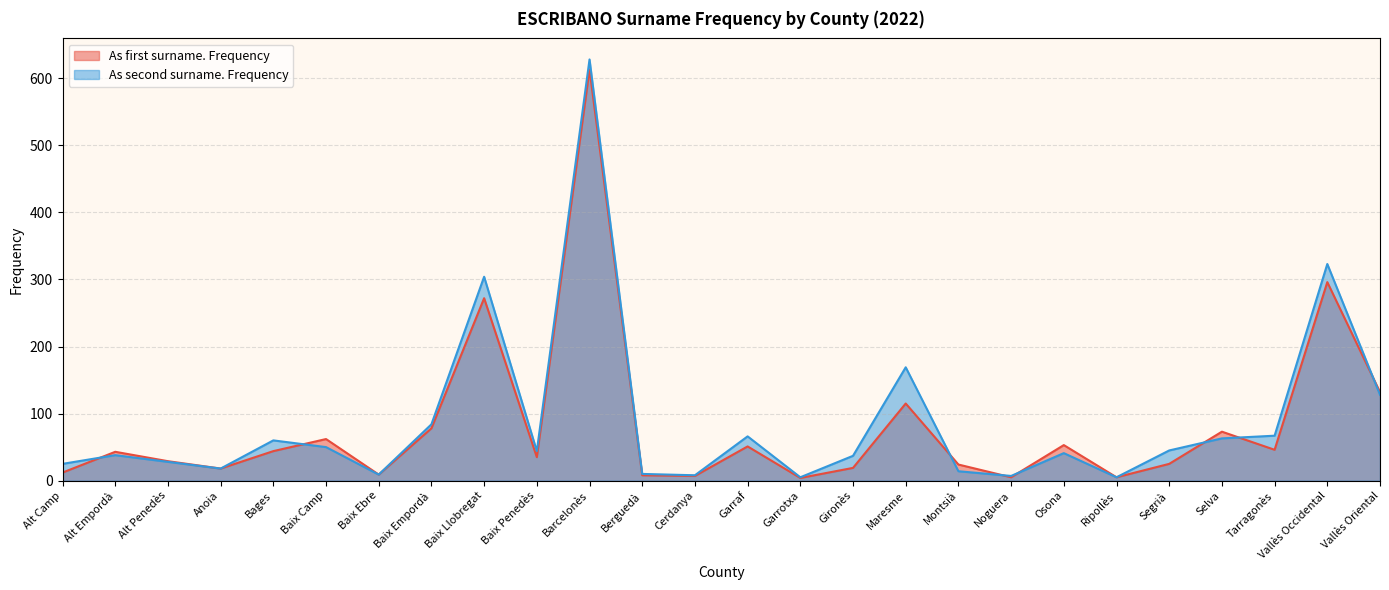

How many lines are shown in the chart?

2